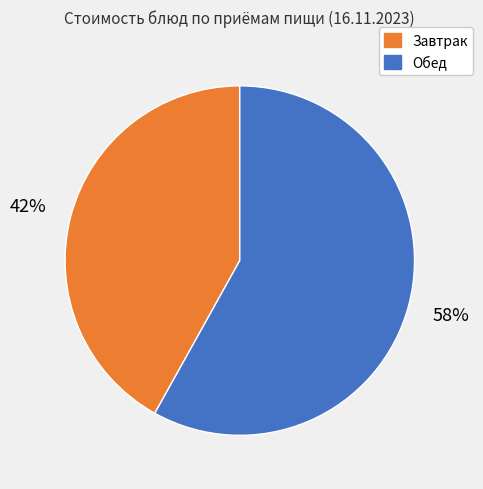

How many slices are in this pie chart?

2